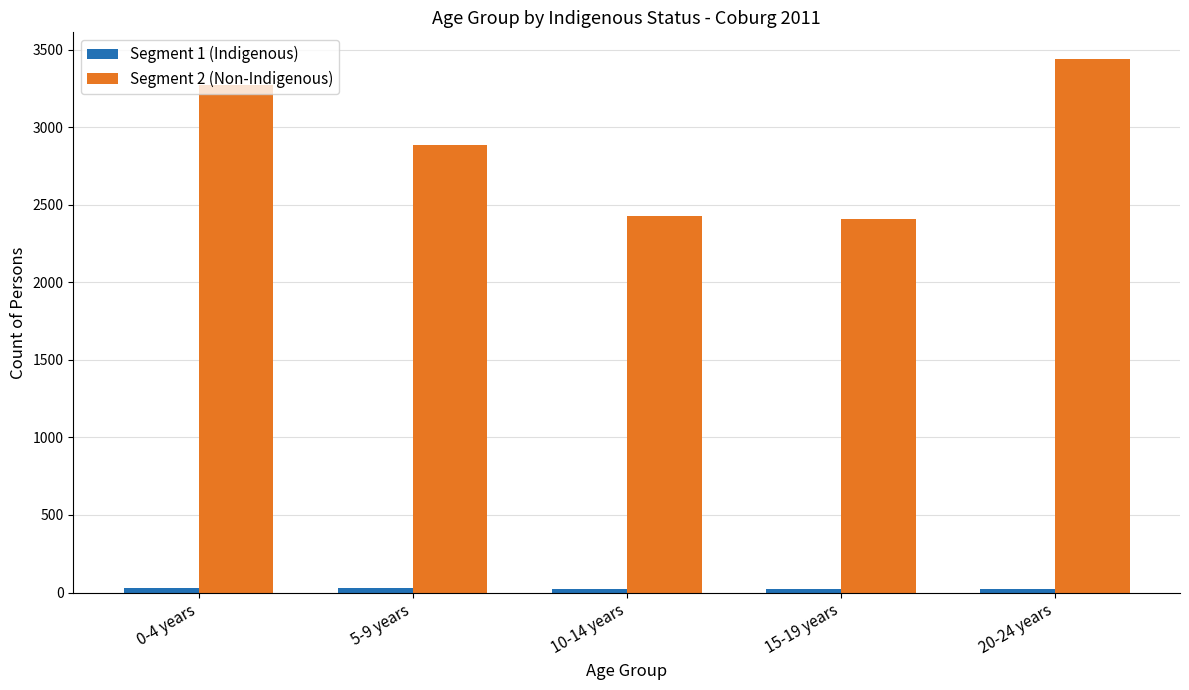

Count the number of data series in this chart.

2